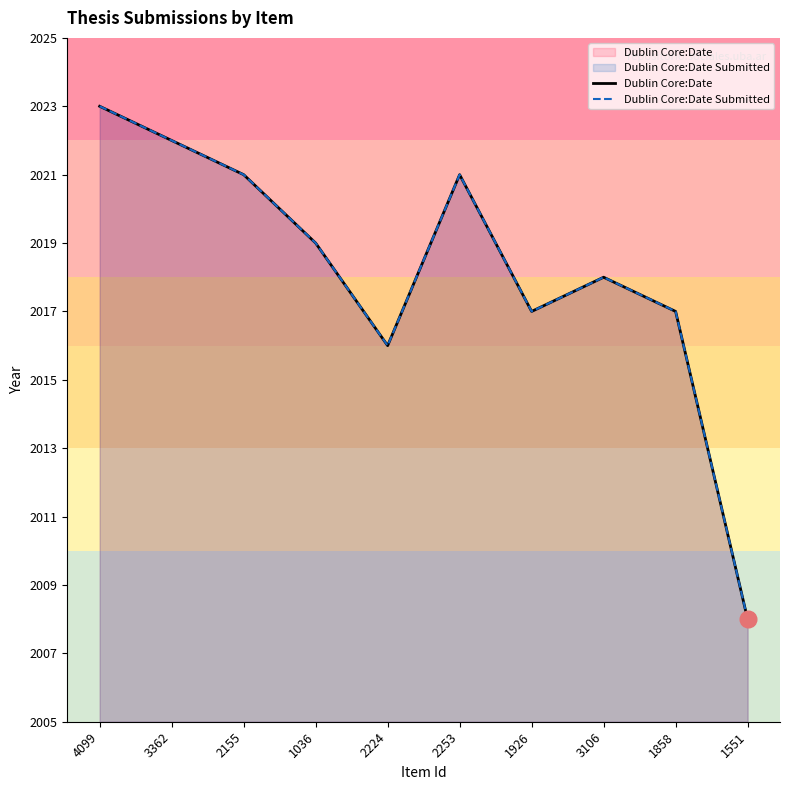

Reading left to right, extract all data points from this chart.

Dublin Core:Date: 4099=2023	3362=2022	2155=2021	1036=2019	2224=2016	2253=2021	1926=2017	3106=2018	1858=2017	1551=2008
Dublin Core:Date Submitted: 4099=2023	3362=2022	2155=2021	1036=2019	2224=2016	2253=2021	1926=2017	3106=2018	1858=2017	1551=2008